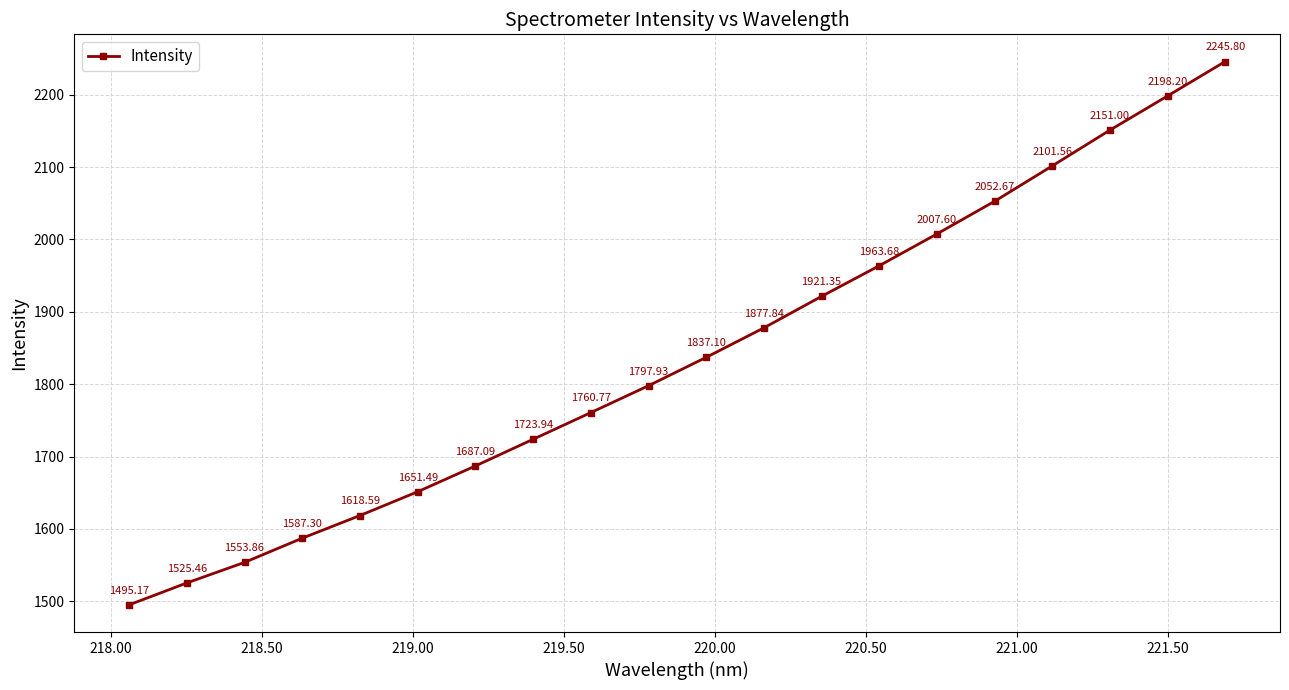

What is the average value?

1837.9